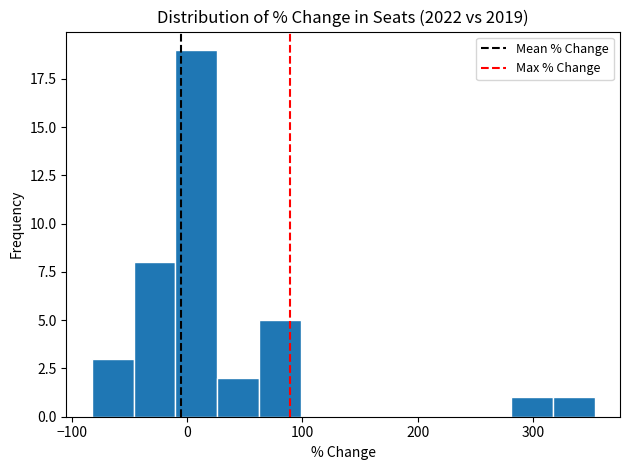

Read against the x-axis, roughly where is the centre of the tallest bar?

10